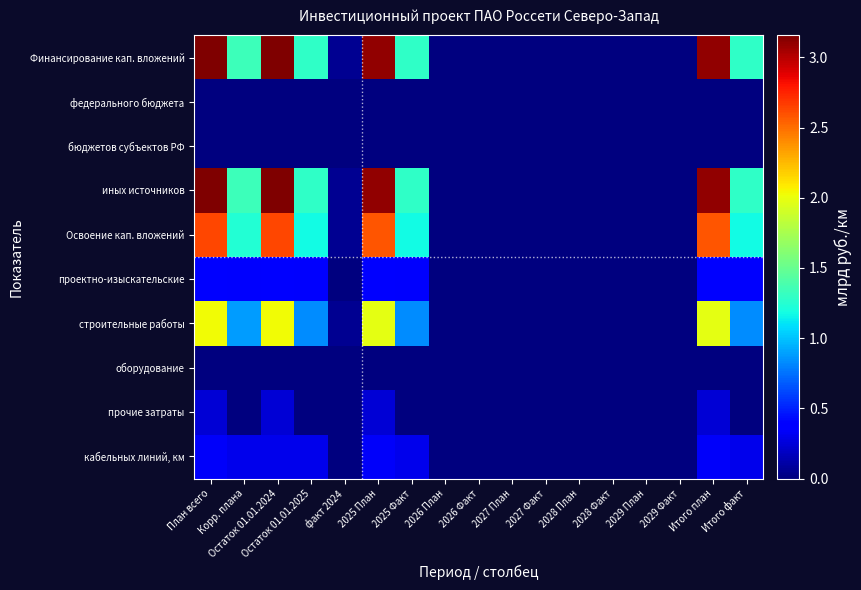

Which series has the widest spread of values?

Финансирование кап. вложений